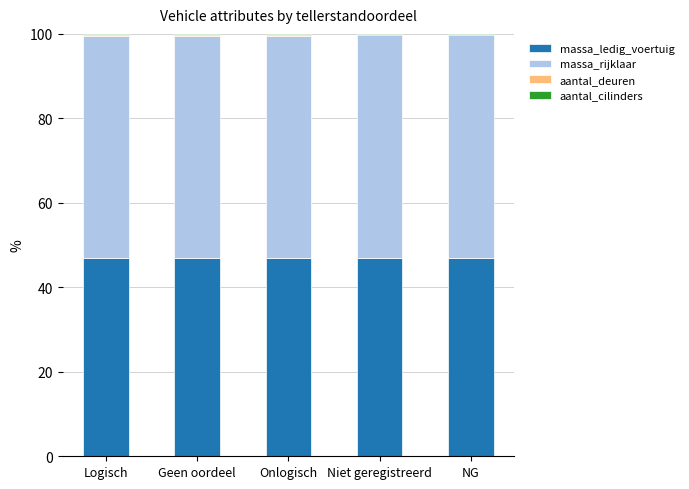

The massa_ledig_voertuig series shows 70.5 at Logisch. True or false?

False